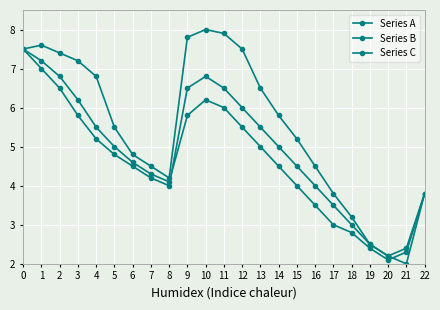

The value of Series A at 15 is 5.2. True or false?

True